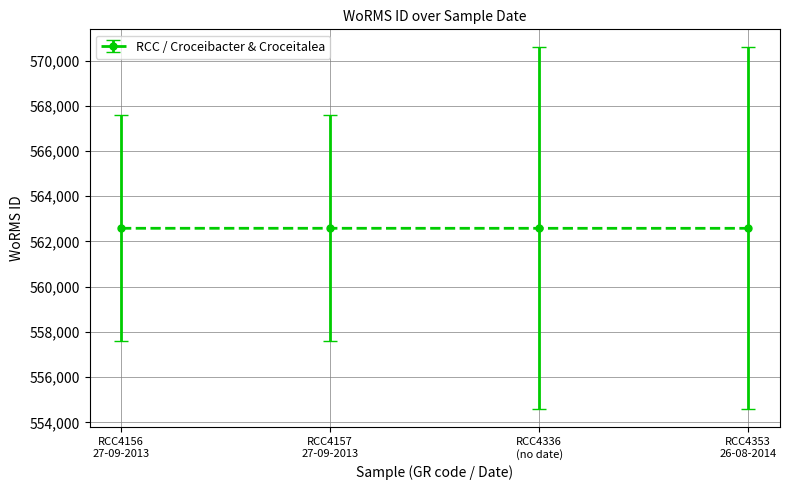

What is the sum of all values?

2250322